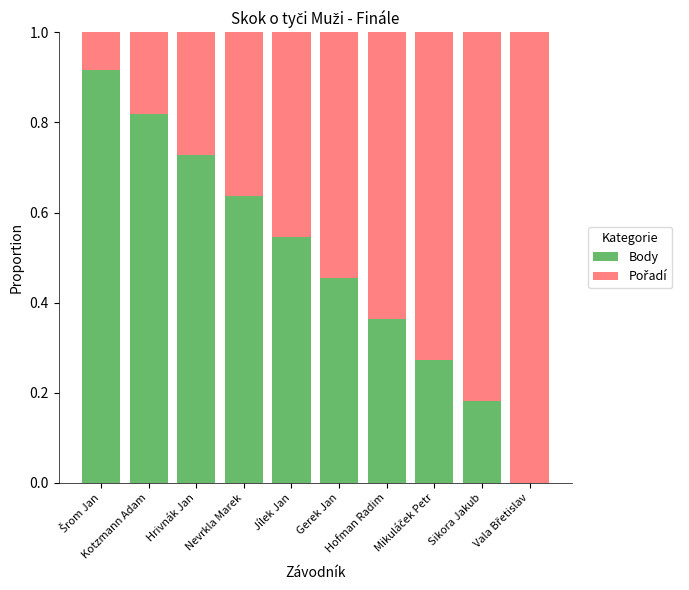

How many data points in Body are above 0?

9